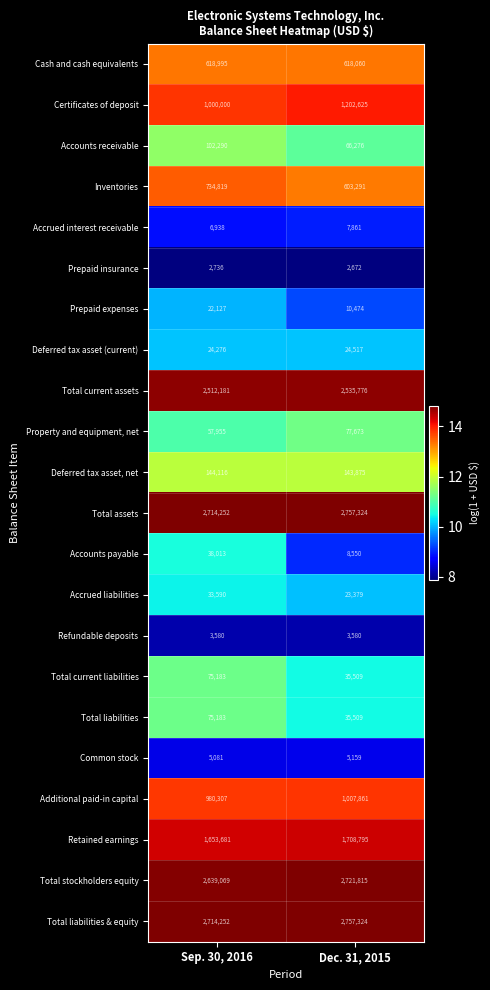

What is the maximum value shown in the chart?

2757324